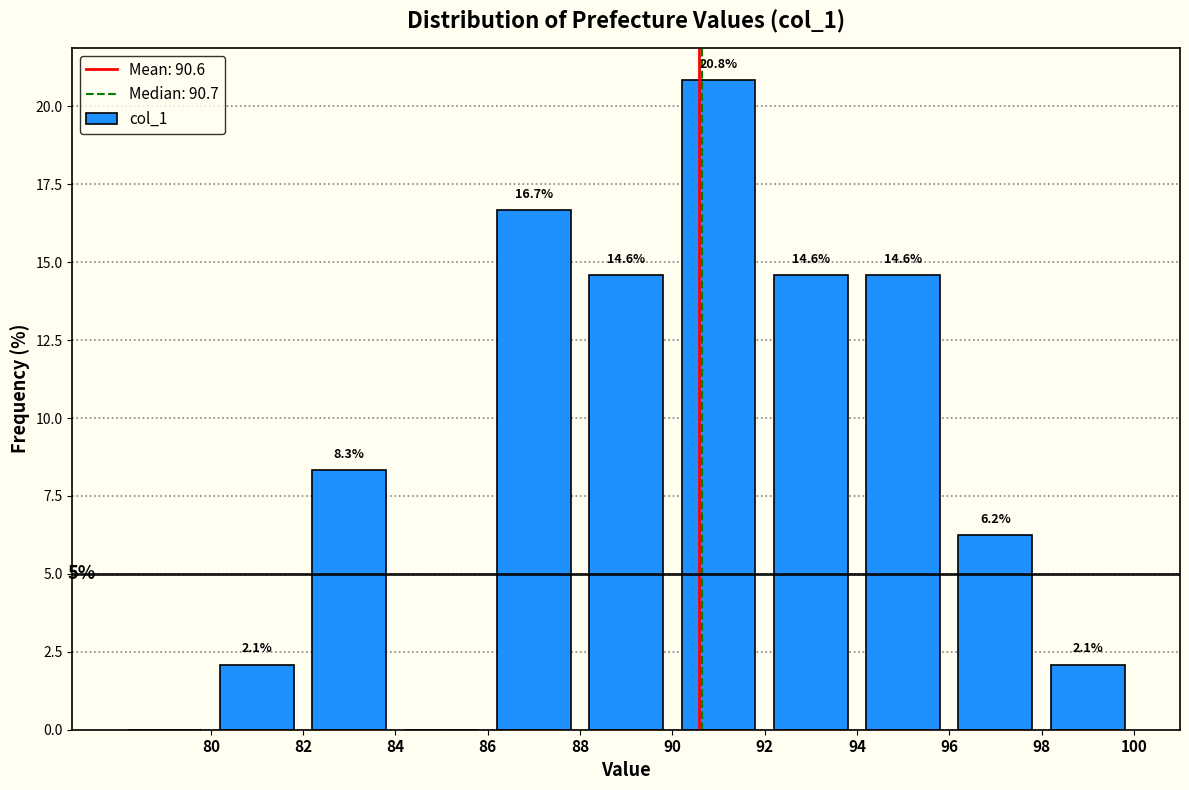

Over which range of the x-axis is the bar tallest?

90 to 92